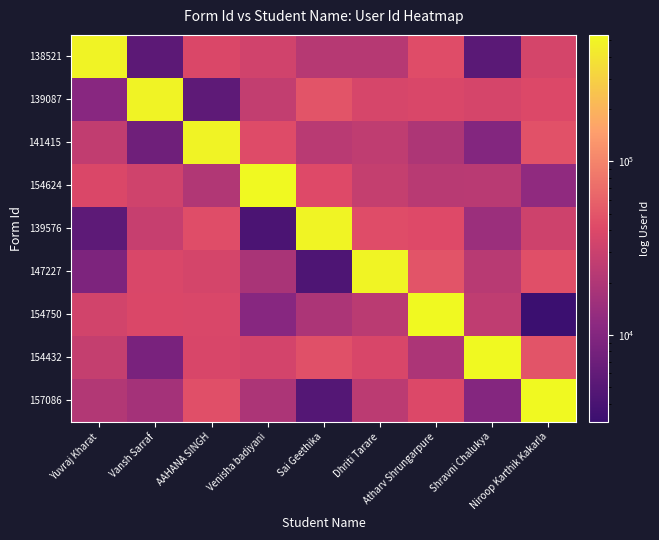

Rank the series at AAHANA SINGH from lowest to highest value.

139087, 154624, 147227, 154432, 154750, 138521, 139576, 157086, 141415